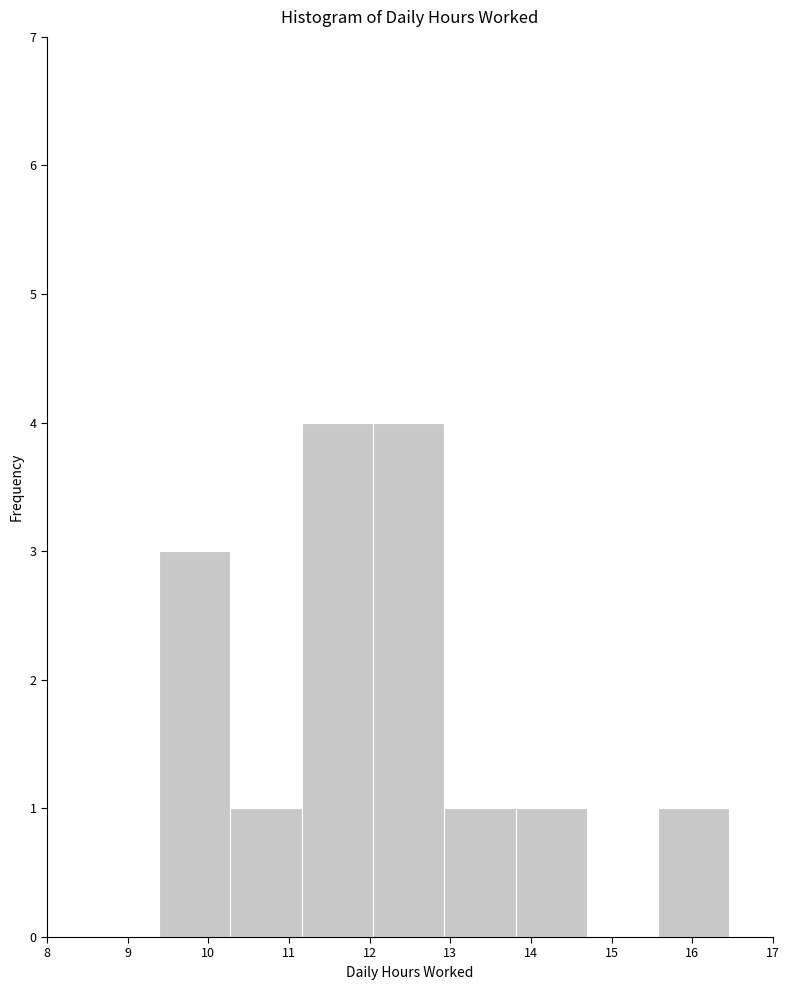

What is the height of the bar covering 13.8 to 14.7 on the x-axis? Neither the bar edges nor the heights are printed on the chart, so give them approximately, as read against the axes.

1